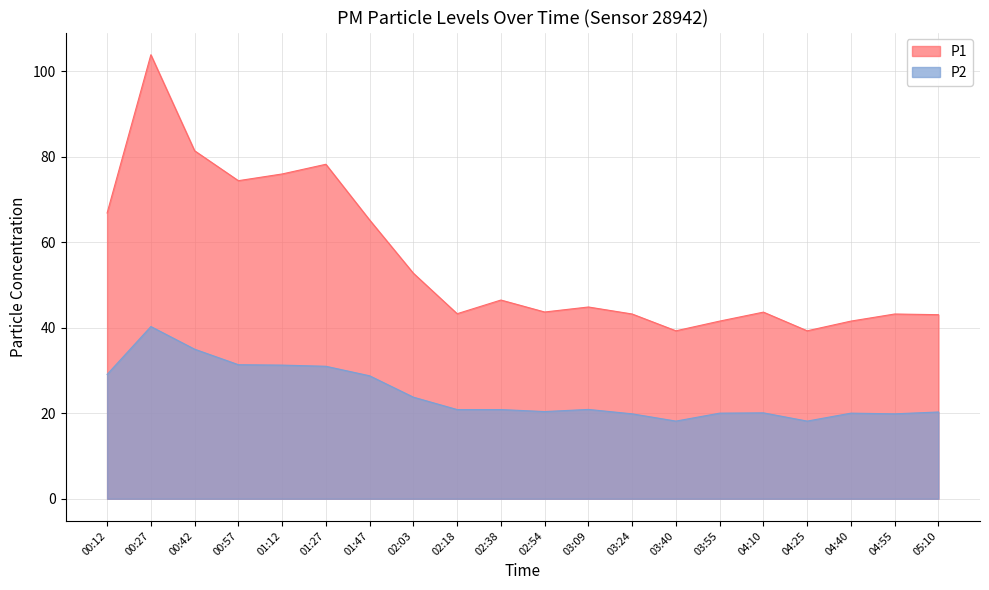

Between 03:24 and 04:10, which series saw the biggest shift?

P1